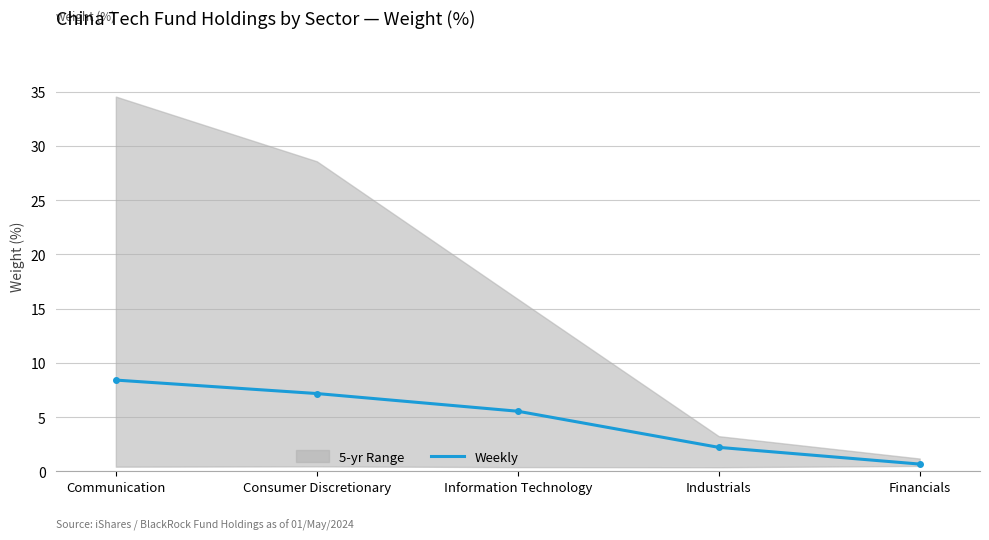

What is the average value?

4.8